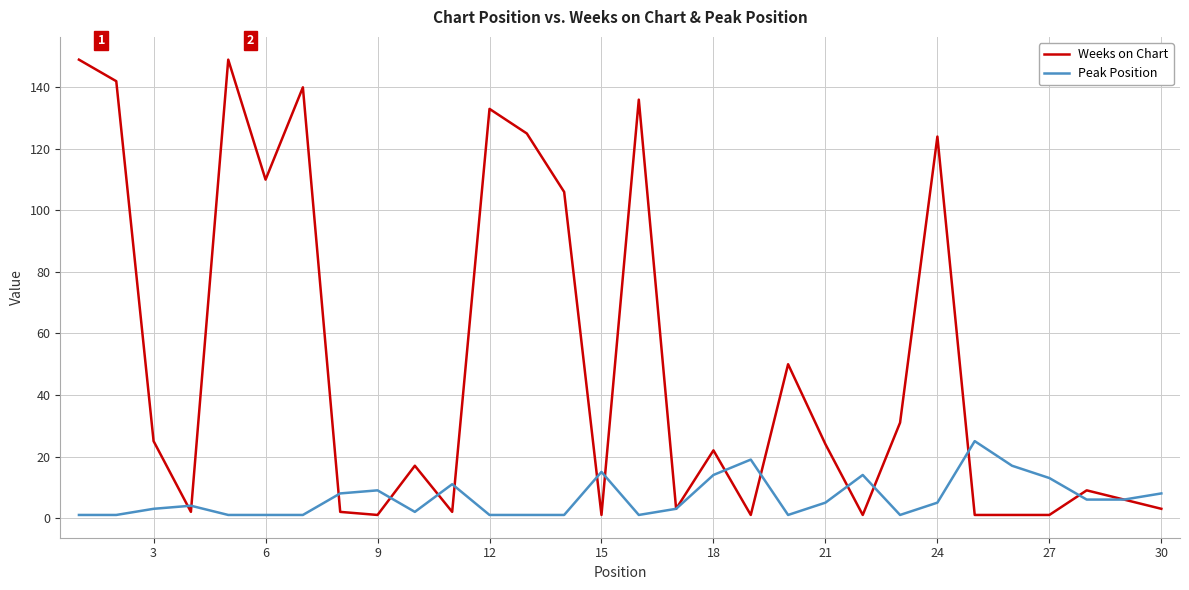

What is the difference between the maximum and minimum values in the Peak Position series?

24